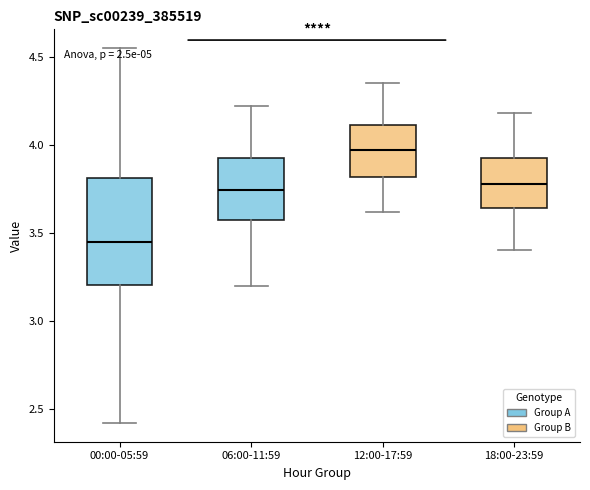

Where is the lower edge of the box for 06:00-11:59 on the y-axis? The values are not printed on the chart, so give them approximately, as read against the axis.

3.55